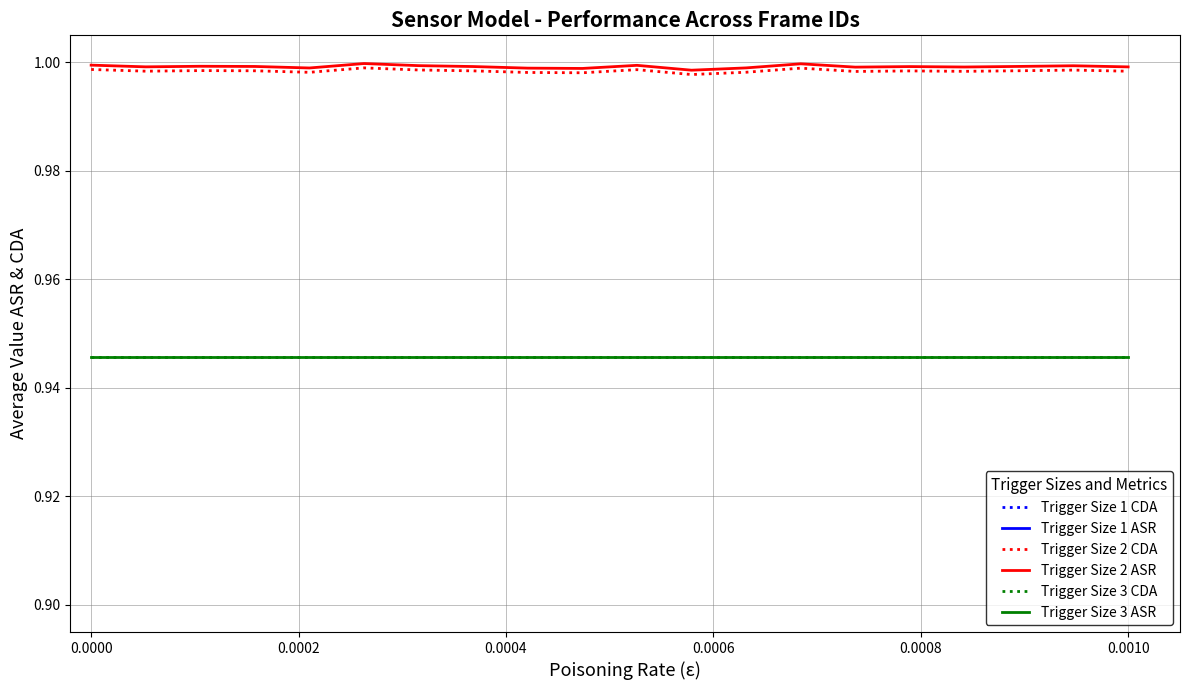

True or false: Trigger Size 3 CDA and Trigger Size 2 ASR intersect in this chart.

False